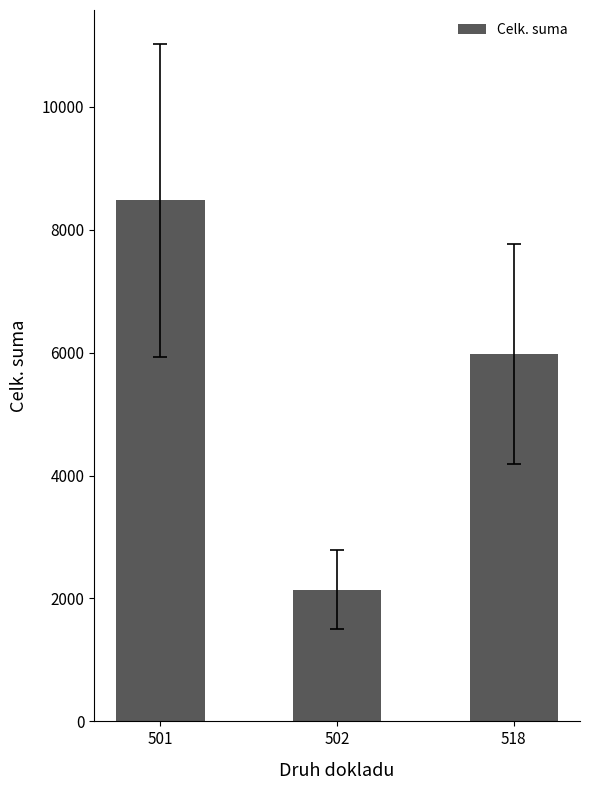

Which has a higher value, 501 or 518?

501